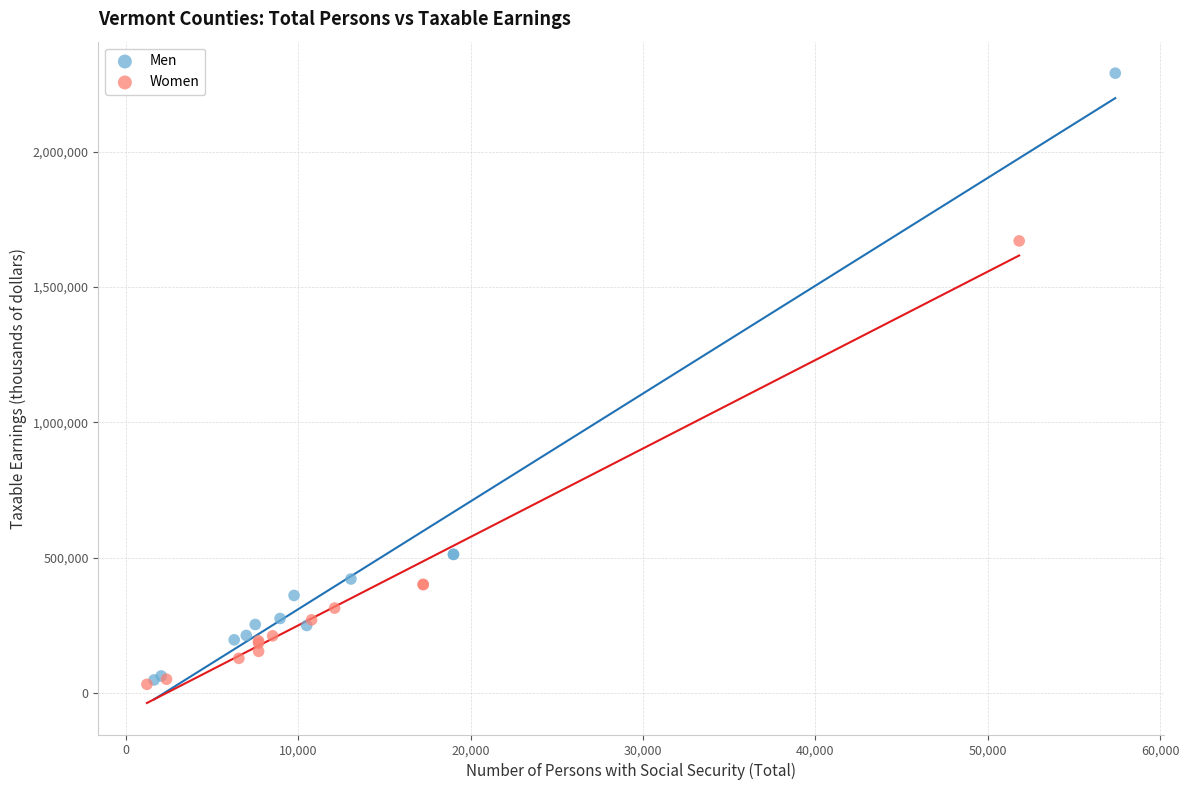

Which series reaches the maximum Y coordinate?

Men